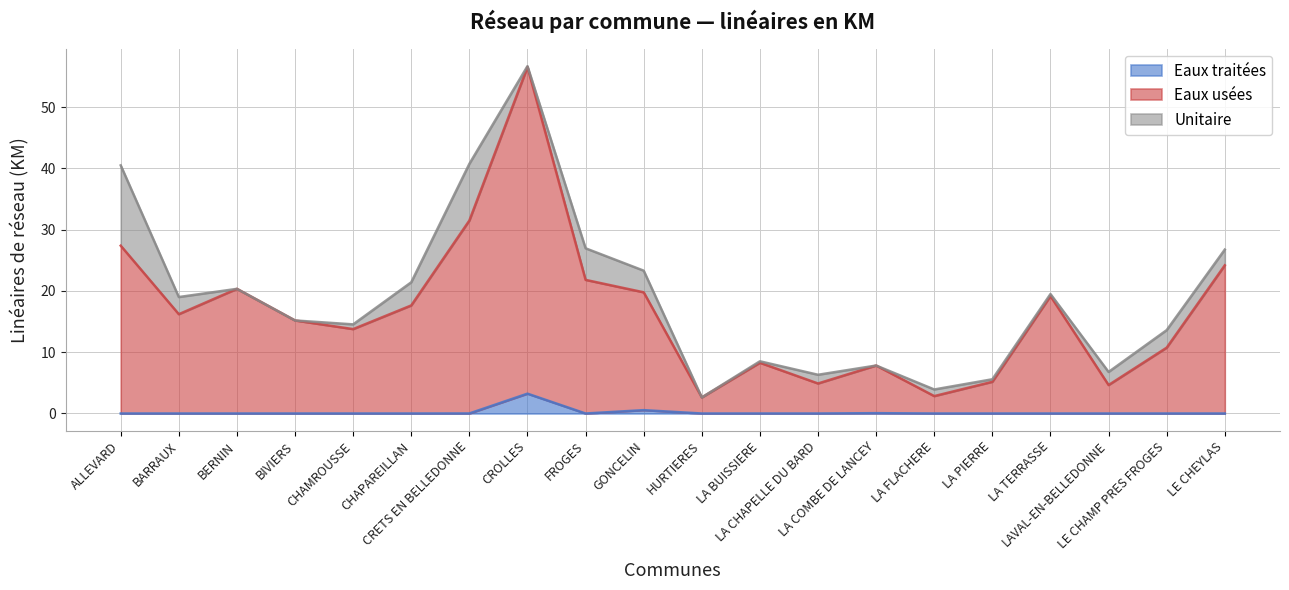

What is the value of the Eaux usées point at the 18th from the left?

4.6